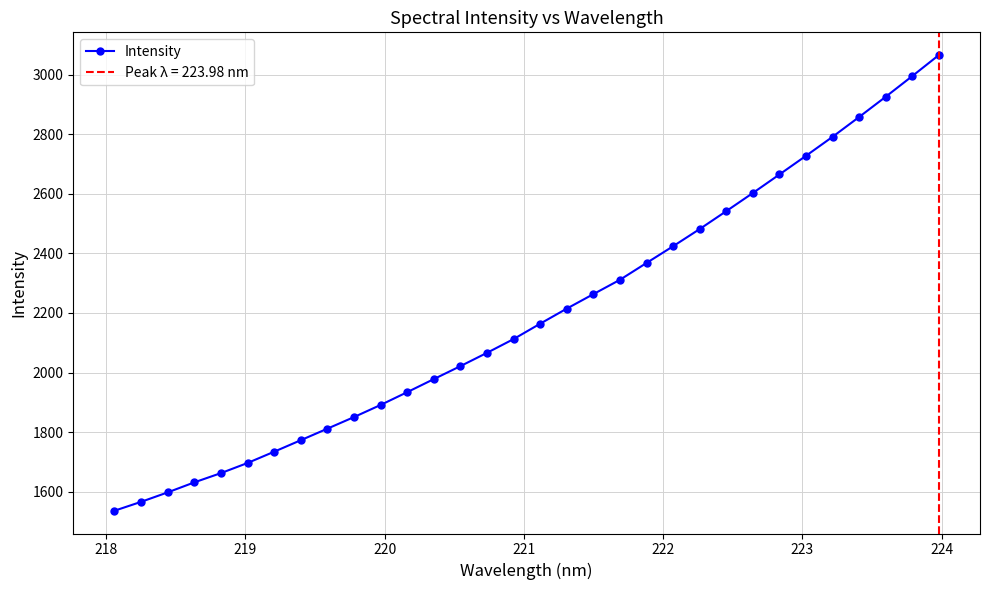

What is the difference between the maximum and minimum values?

1528.5